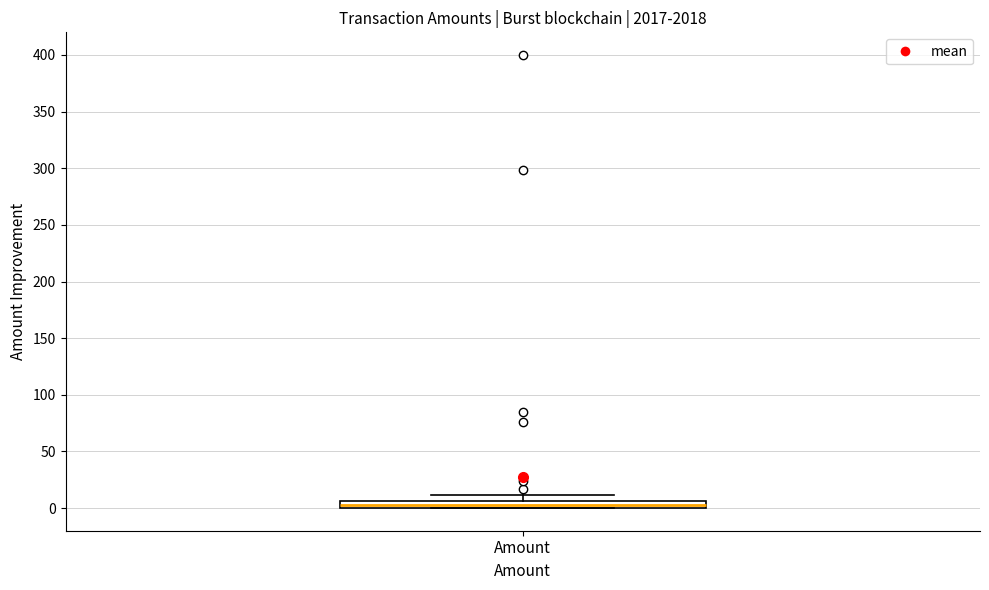

Where does the upper whisker of the box for Amount end on the y-axis? The values are not printed on the chart, so give them approximately, as read against the axis.

10